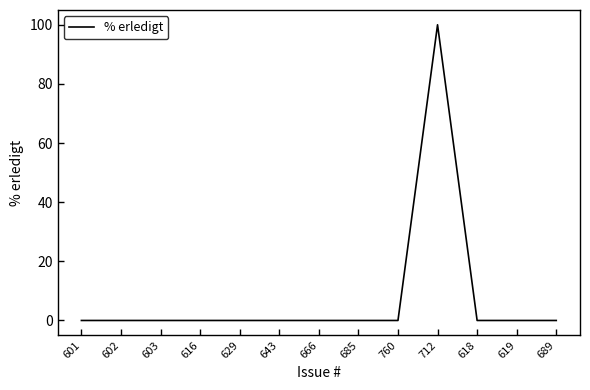

True or false: the data shows 0 at 689.

True